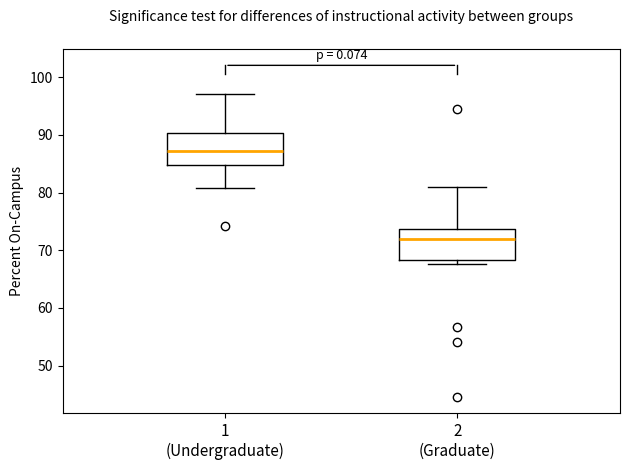

Which box's median line is the lowest?

2 (Graduate)